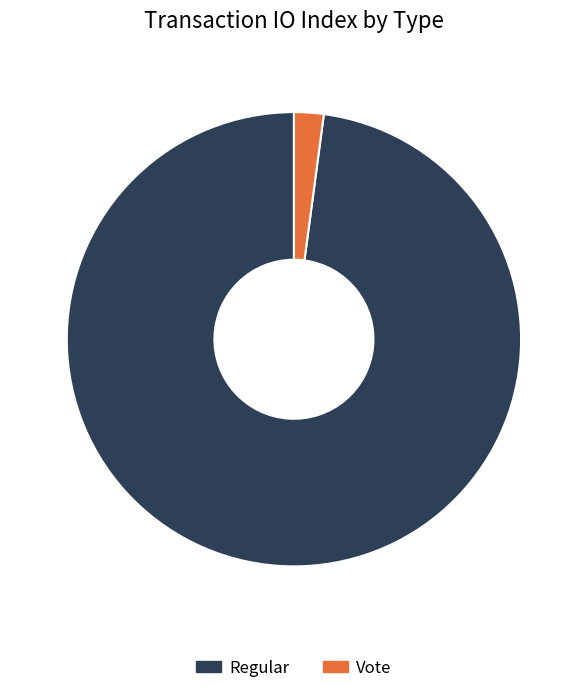

The Regular slice represents 98% of the pie. True or false?

True